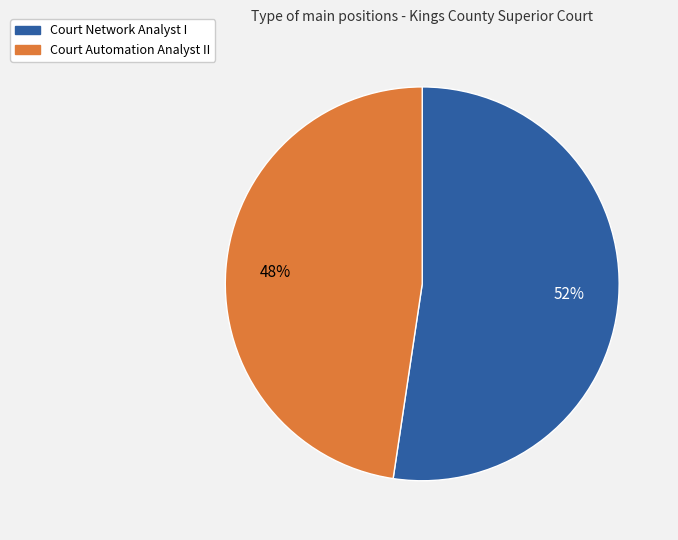

To the nearest percent, what percentage of the pie is Court Automation Analyst II?

48%